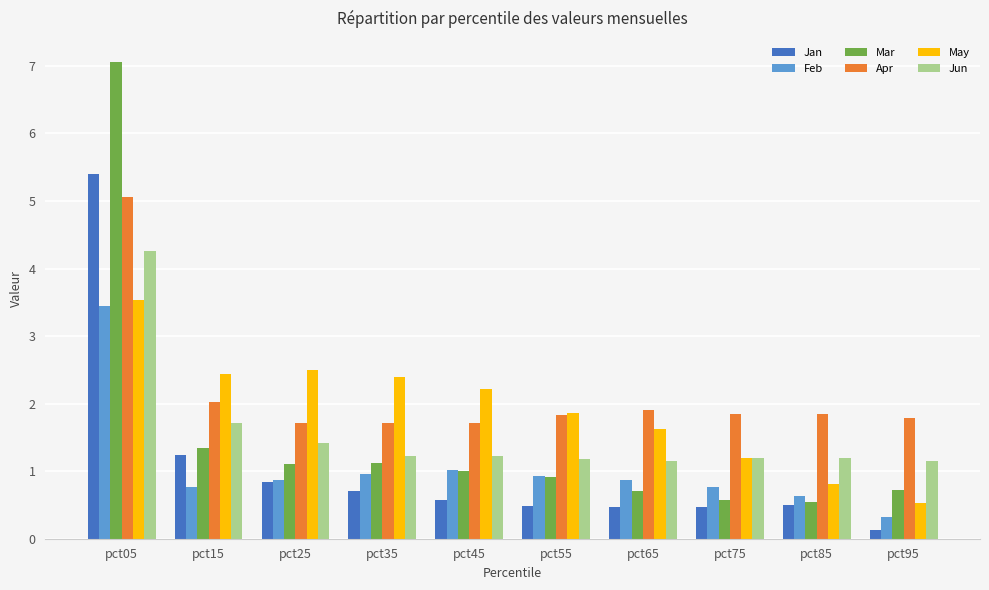

At which label is Apr closest to 3?

pct15